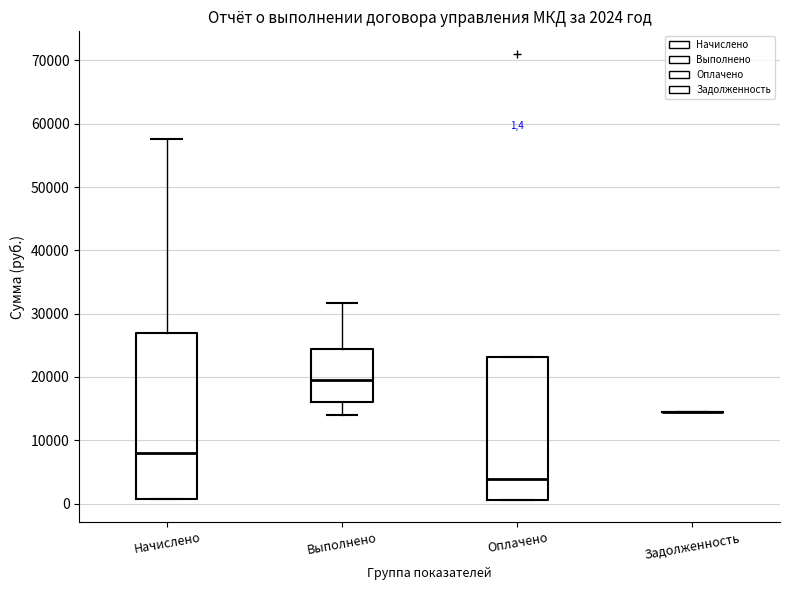

Which box is the tallest, from its lower edge to its upper edge?

Начислено